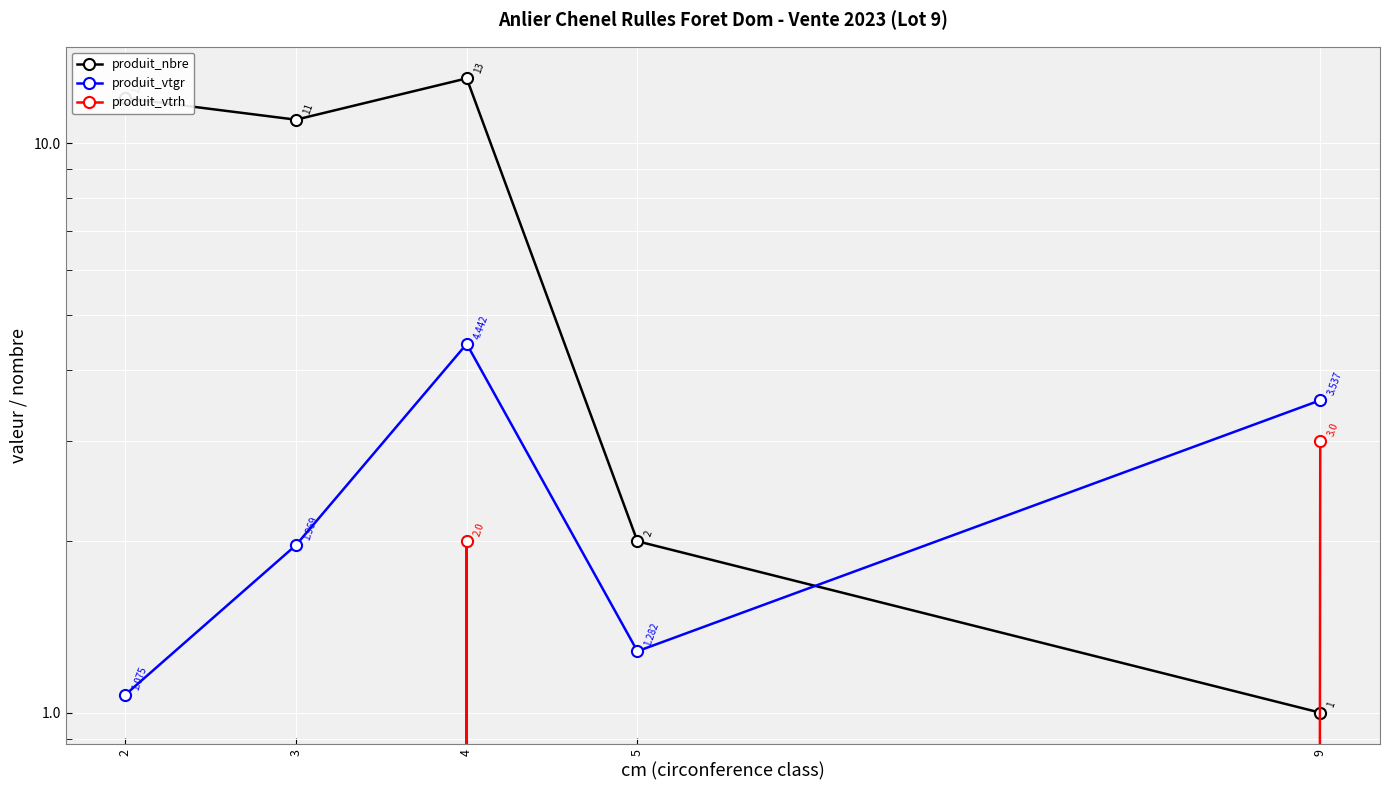

Where is the first local minimum for produit_vtgr?

5